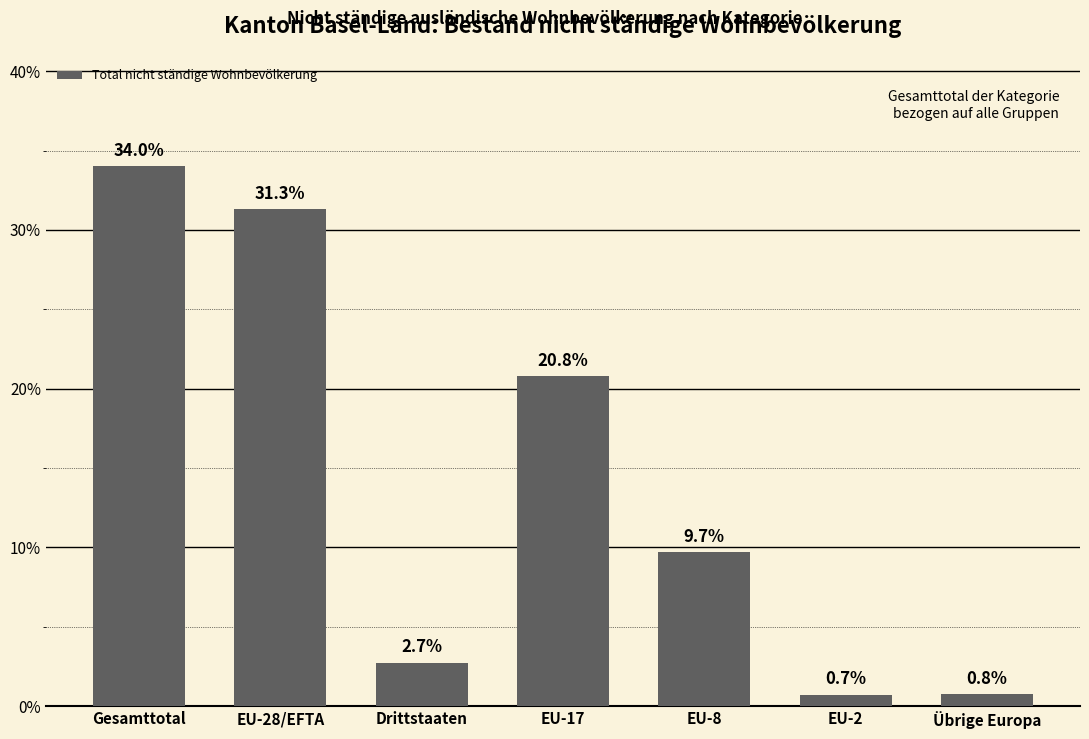

What is the sum of the values at Gesamttotal and Drittstaaten?

36.8